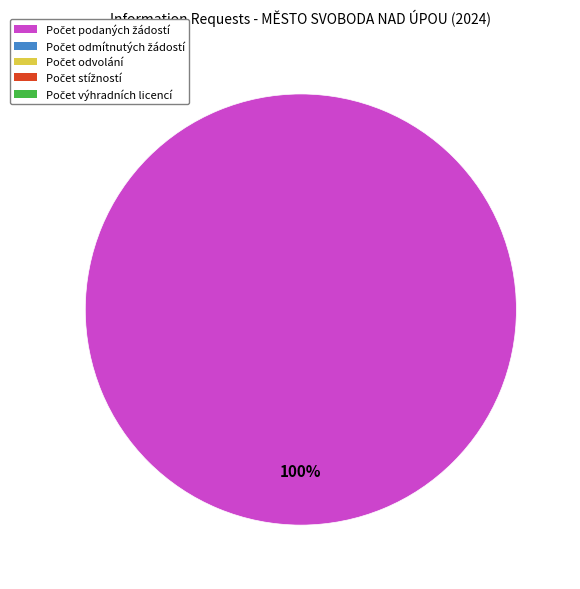

Does any single category account for the majority?

Yes